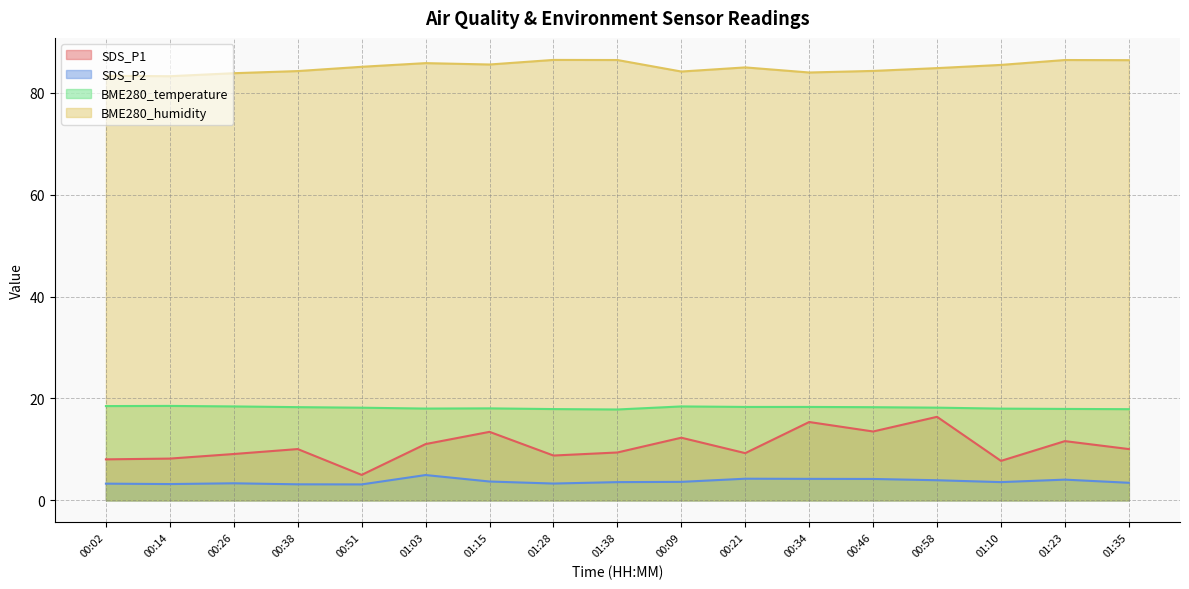

At which category is the sum across all series the highest?

00:58